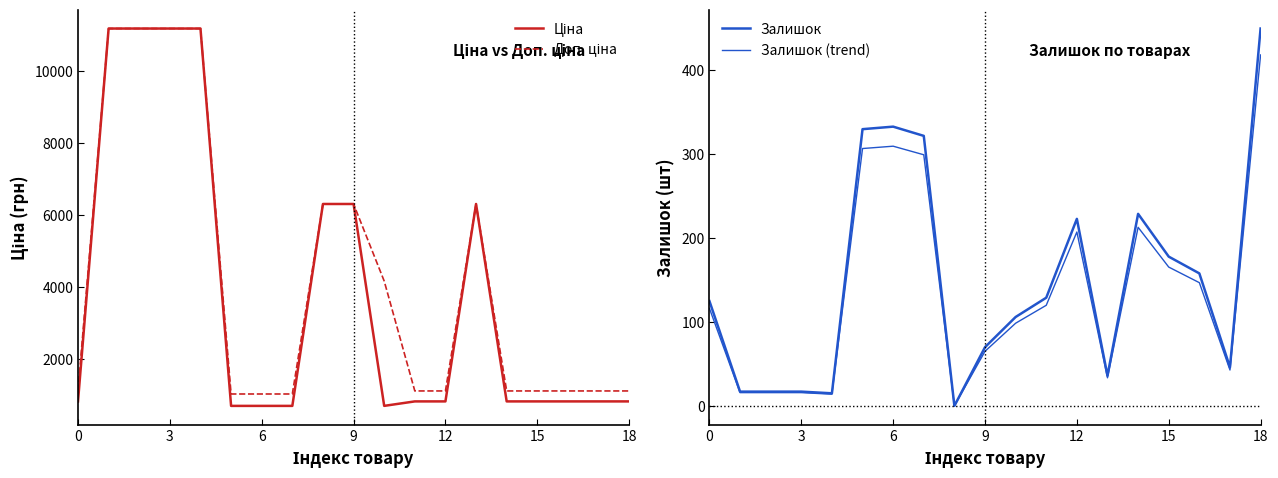

Is it true that Залишок equals 14.3 at 9?

False